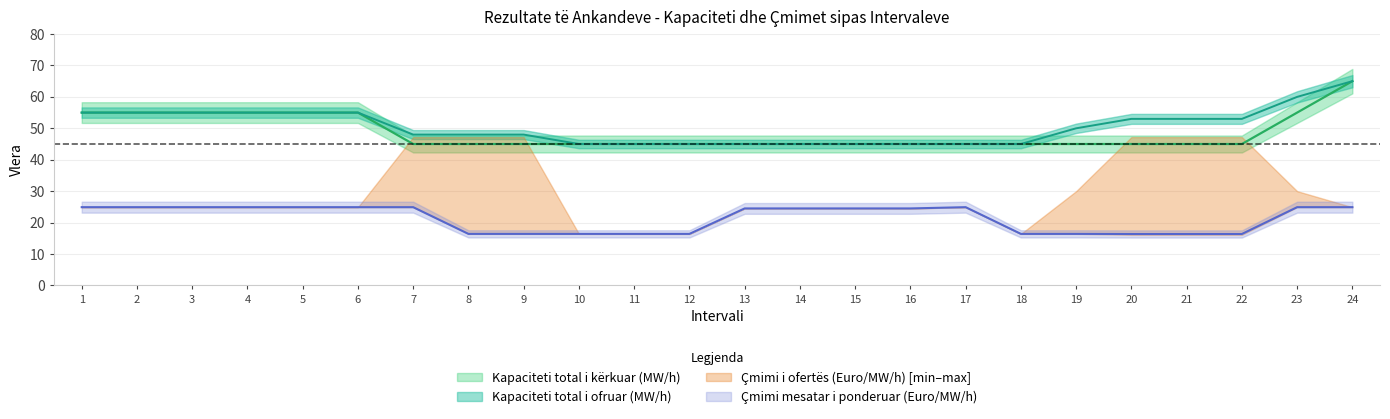

Where is Kapaciteti total i kërkuar (MW/h) nearest to the value 55?

1